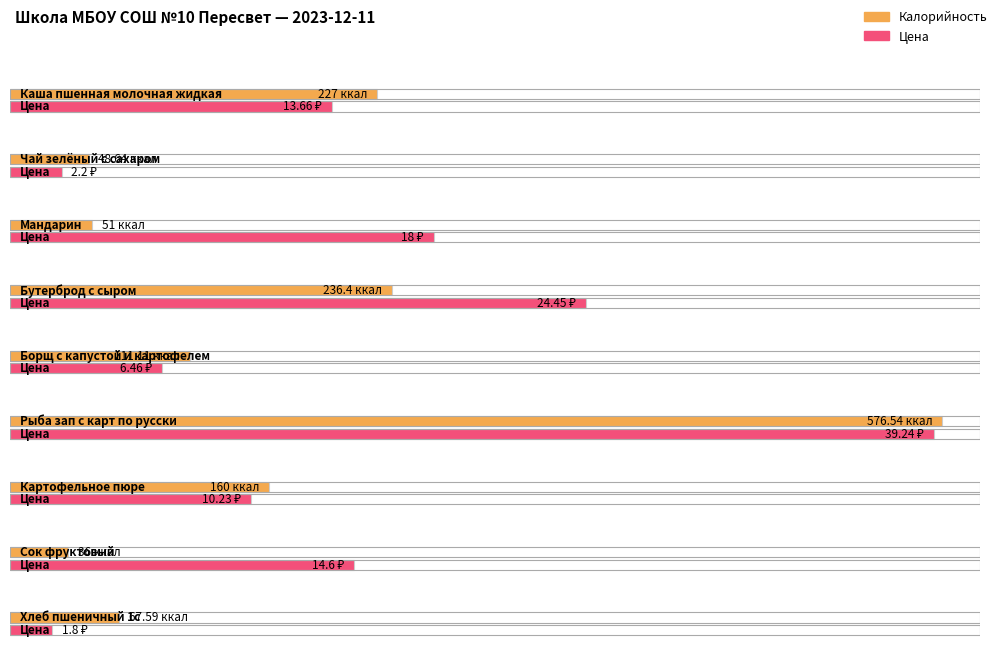

List the labels in order of value, smallest first.

Сок фруктовый, Чай зелёный с сахаром, Мандарин, Хлеб пшеничный 1с, Борщ с капустой и картофелем, Картофельное пюре, Каша пшенная молочная жидкая, Бутерброд с сыром, Рыба зап с карт по русски